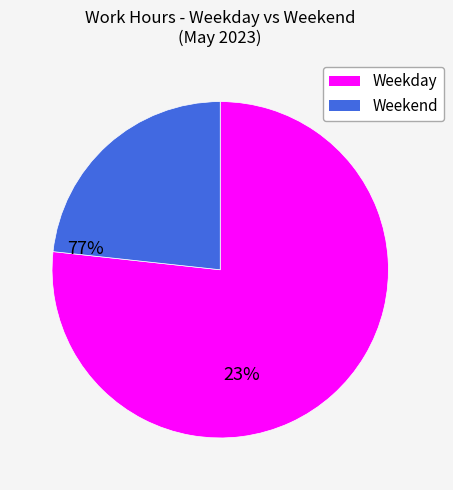

Is there any slice that represents more than half of the pie?

Yes